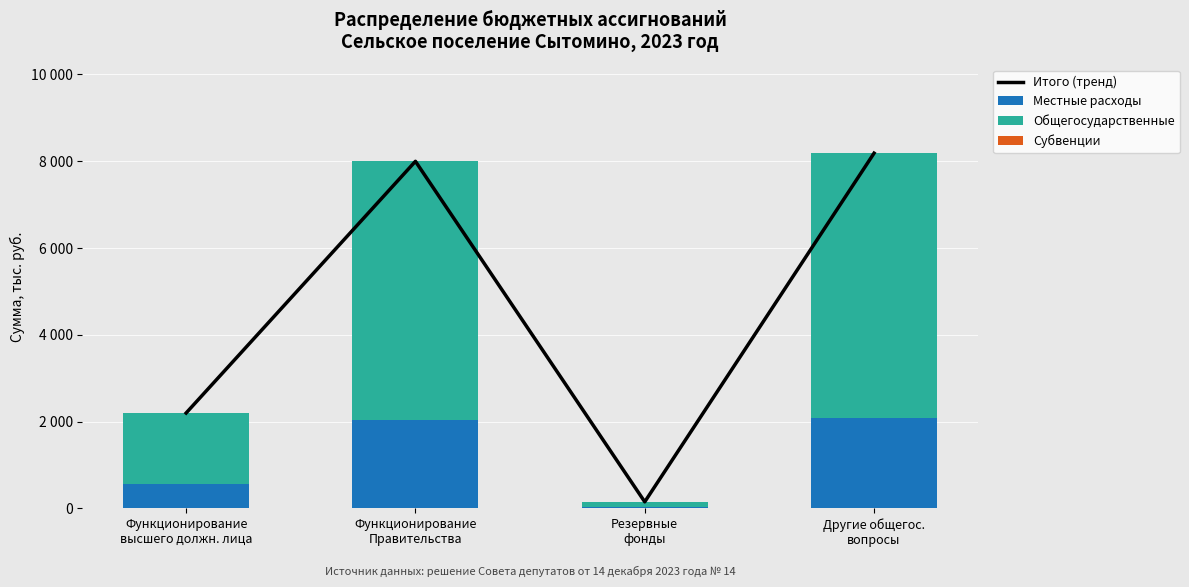

At how many categories does at least one series exceed 3786?

2